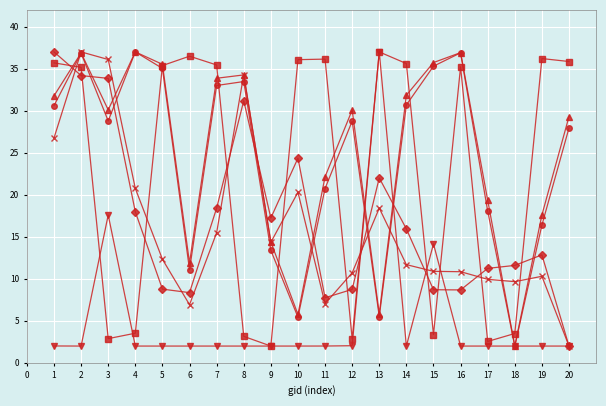

What is the maximum value shown in the chart?

37.0